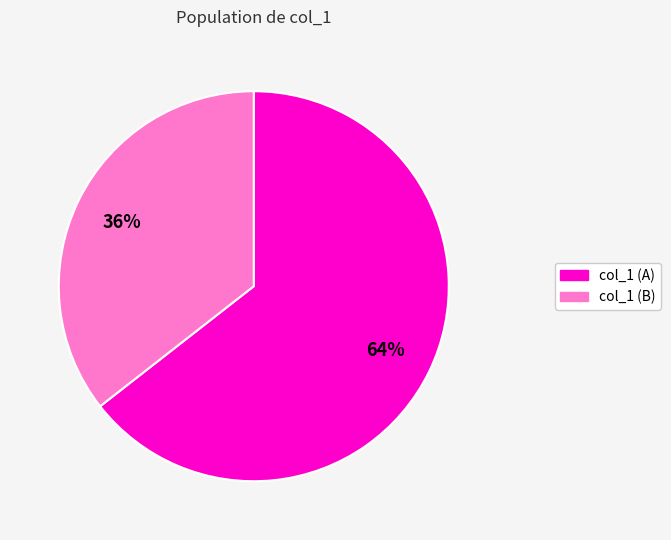

To the nearest percent, what is the average slice percentage?

50%